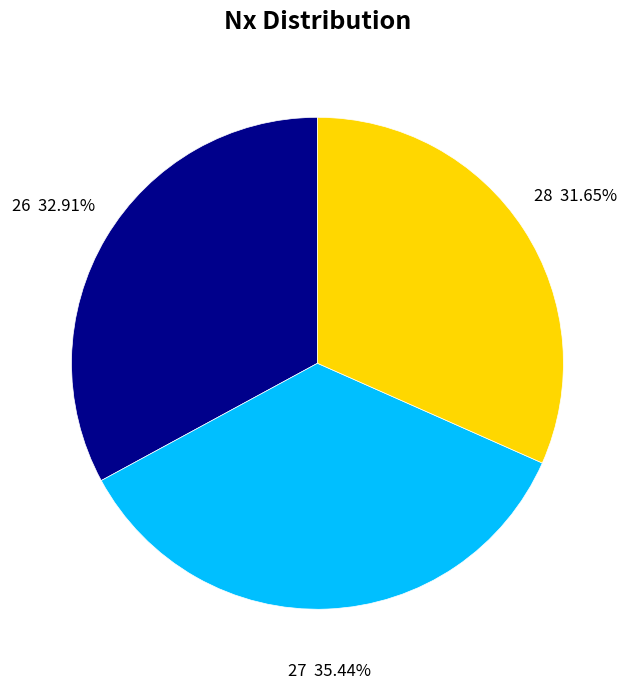

Between 27 and 26, which is larger?

27